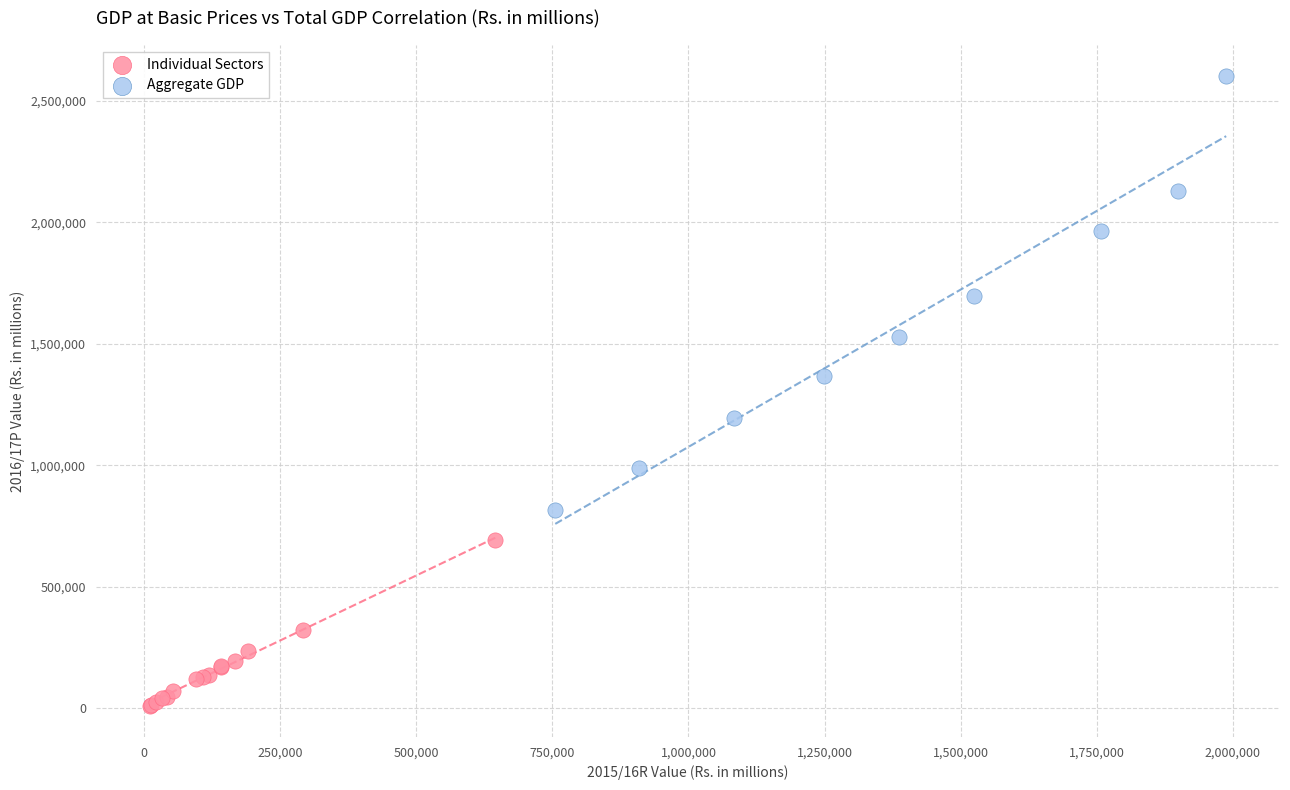

Which series reaches the minimum Y coordinate?

Individual Sectors